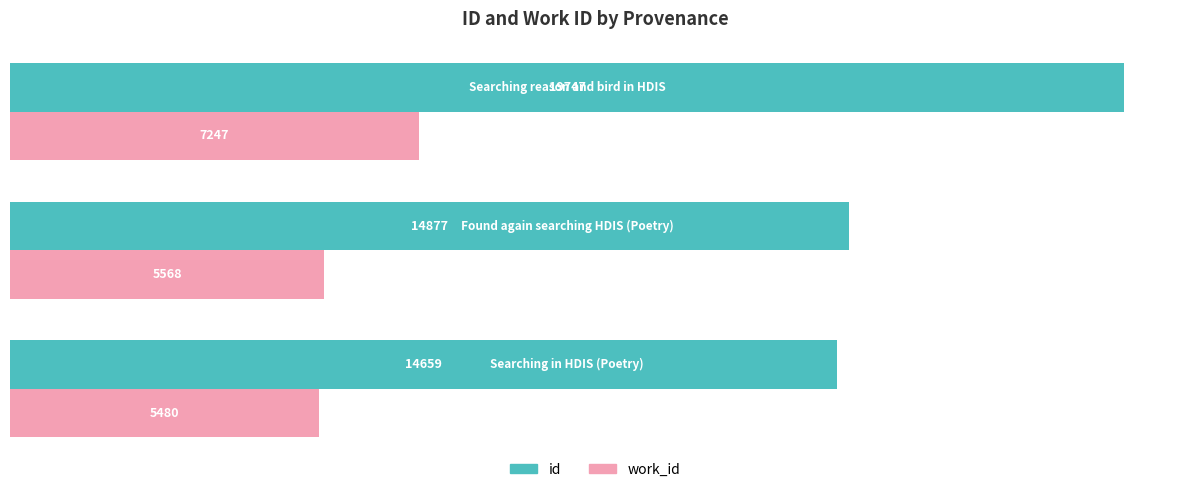

What is the minimum value shown in the chart?

5480